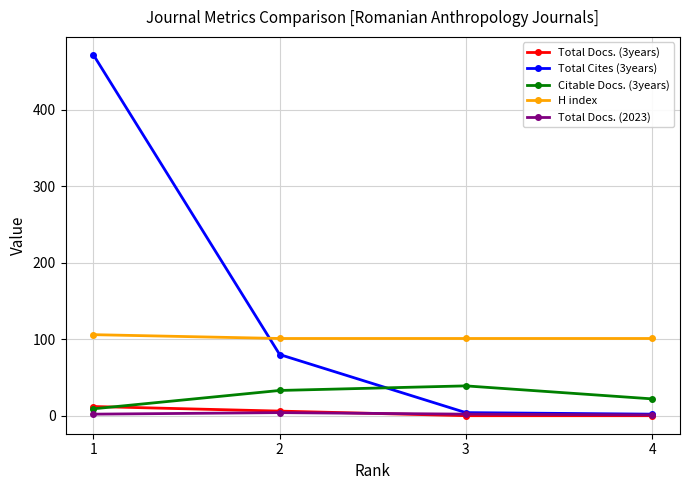

Which series has the largest total across all categories?

Total Cites (3years)